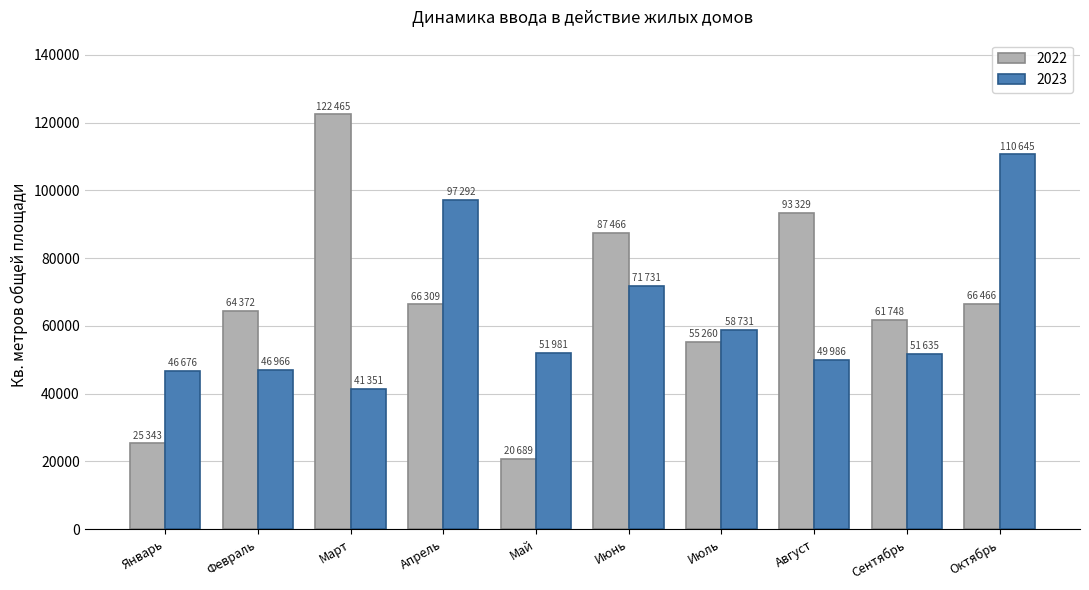

Count the number of categories in the chart.

10